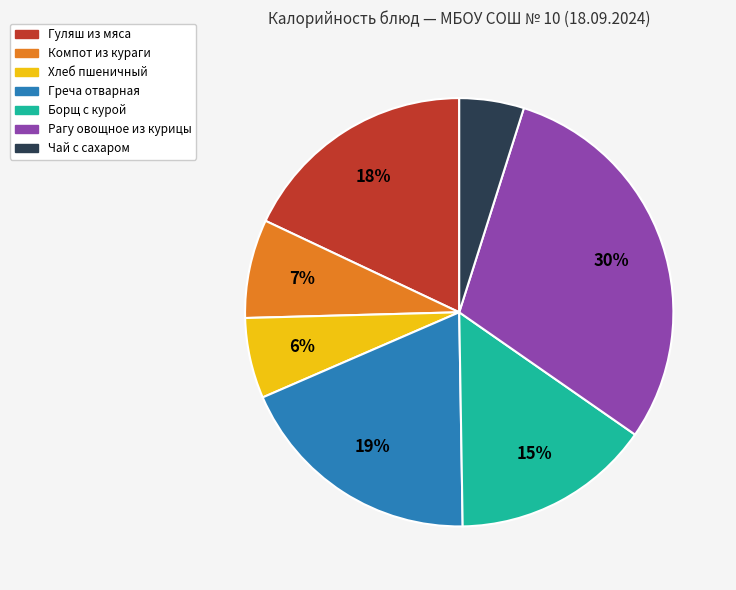

Combined, do Чай с сахаром and Хлеб пшеничный account for over 50%?

No